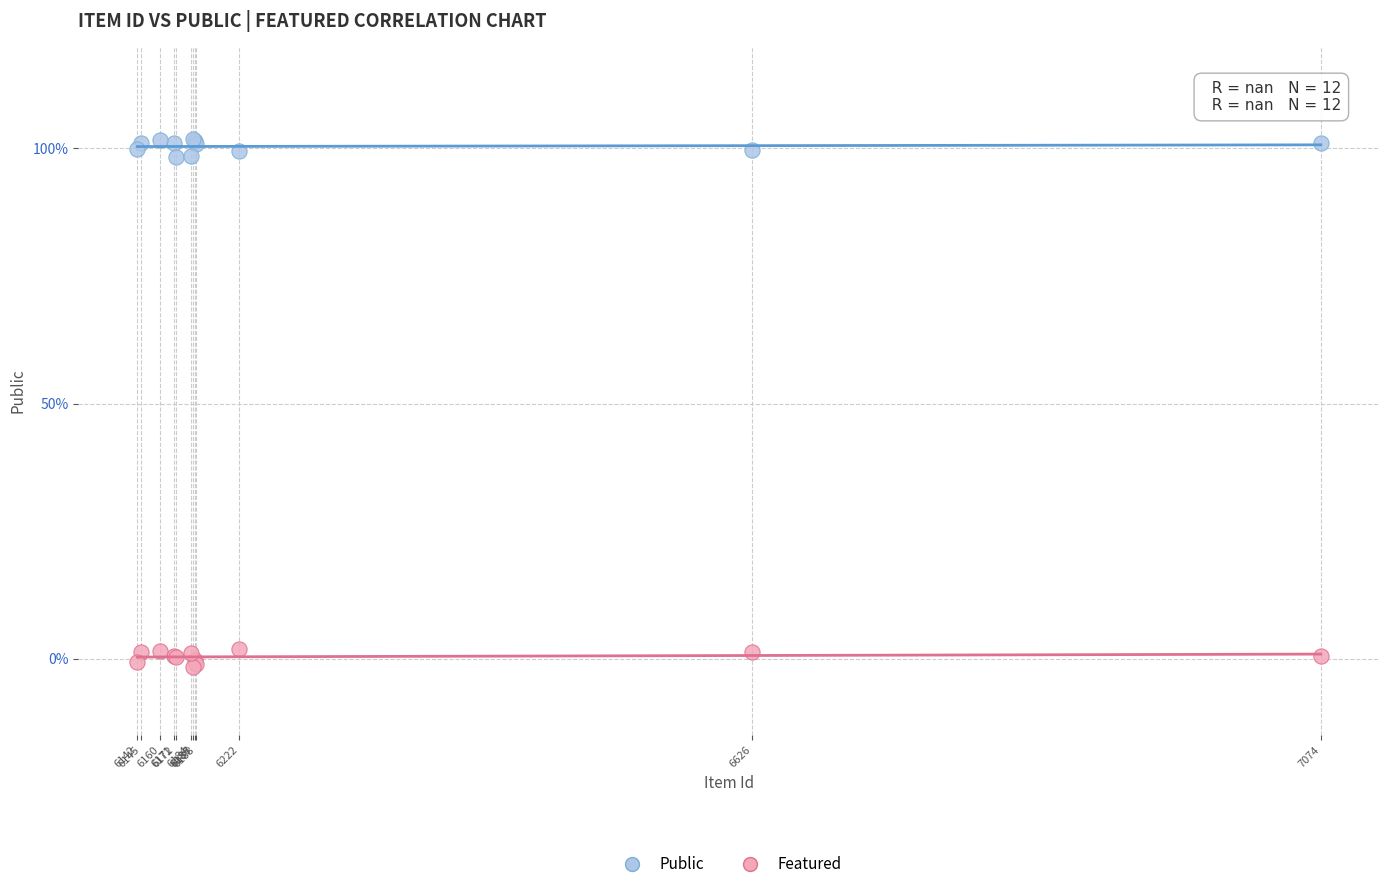

What are all the series names shown in the legend?

Public, Featured